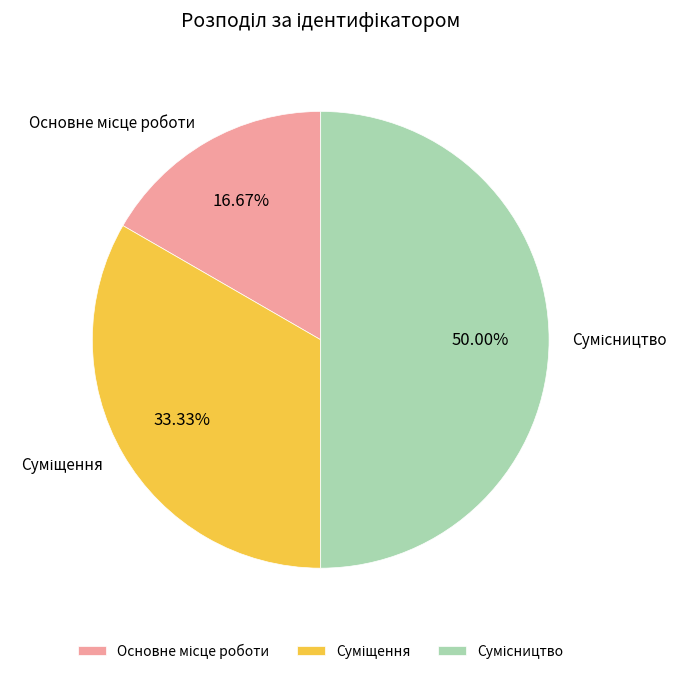

To the nearest percent, what is the combined percentage of Сумісництво and Суміщення?

83%